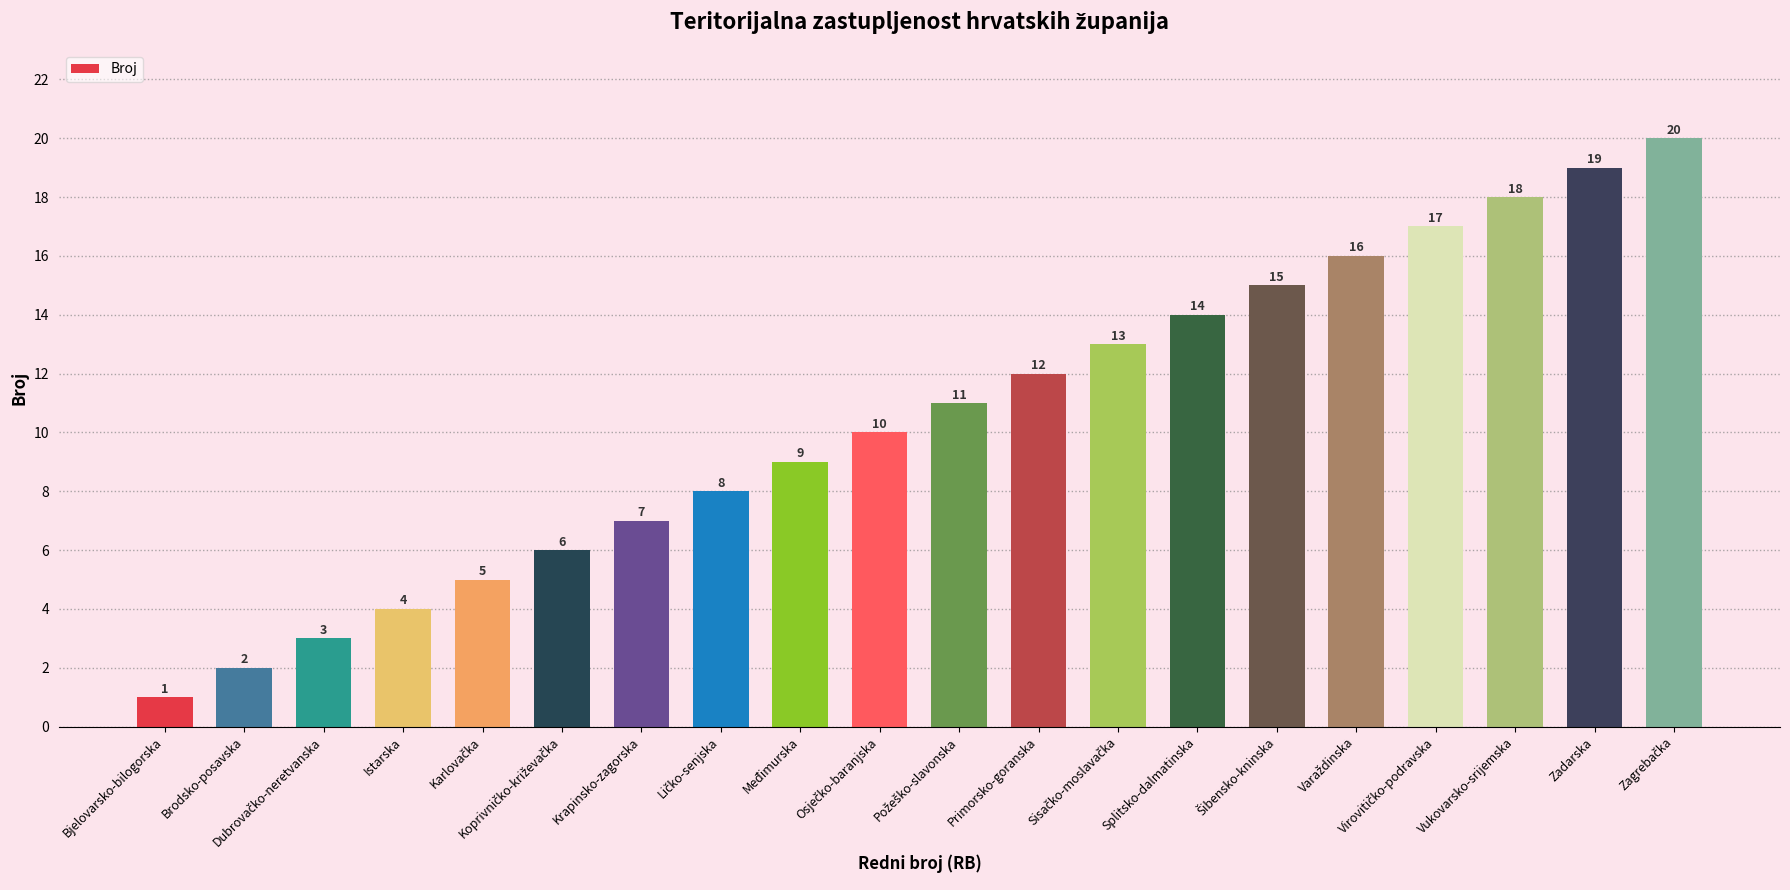

The chart shows a value of 10 at Krapinsko-zagorska. True or false?

False